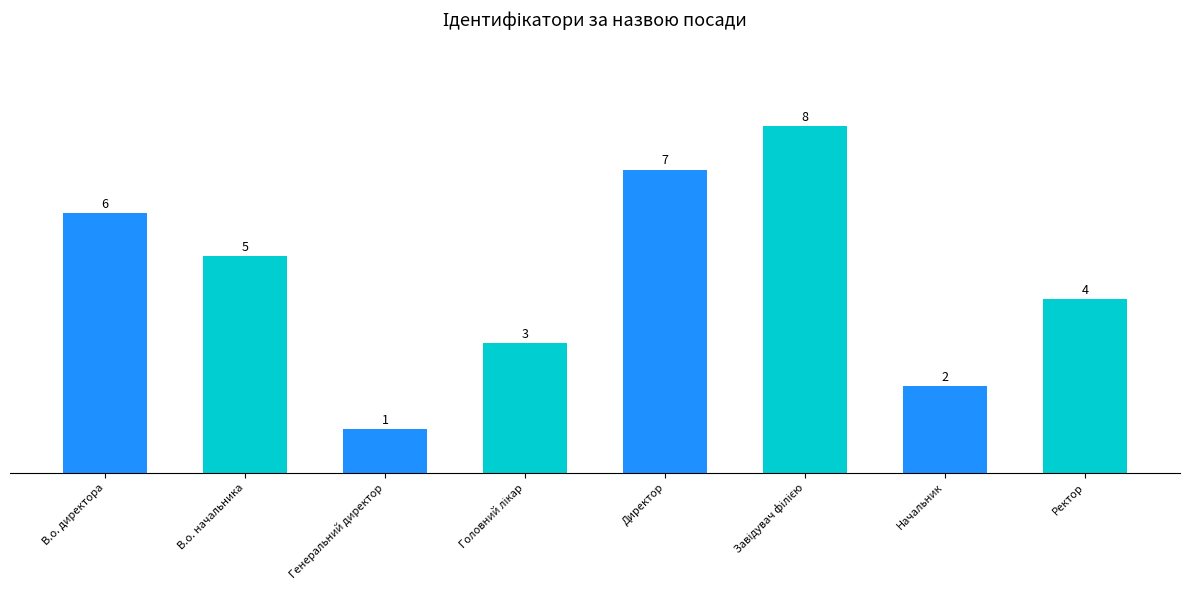

What is the difference between the second highest and minimum values?

6